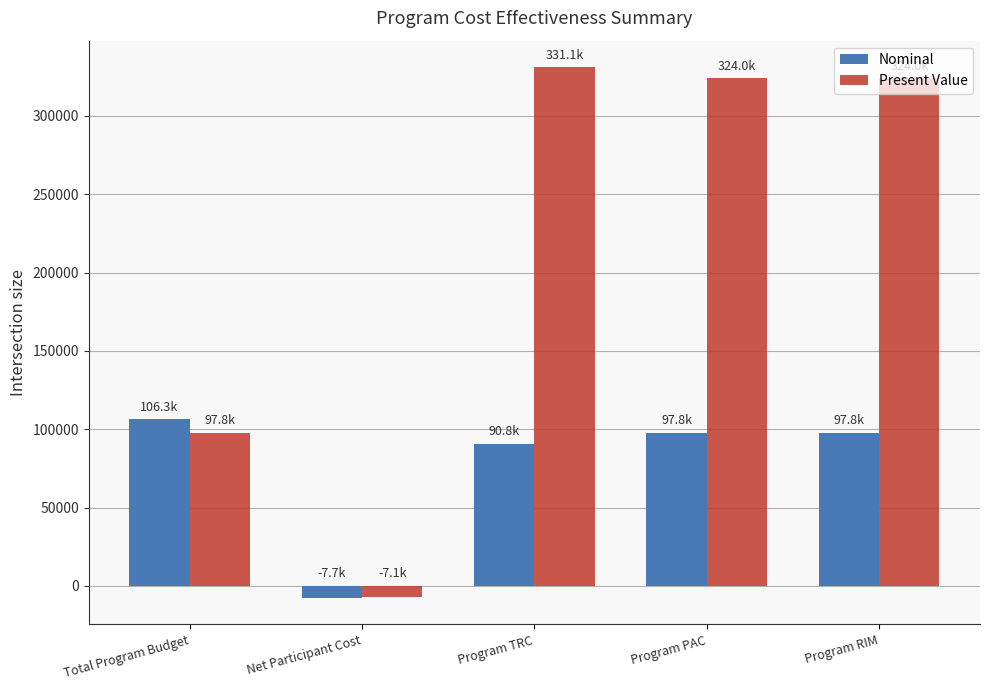

What are all the series names shown in the legend?

Nominal, Present Value